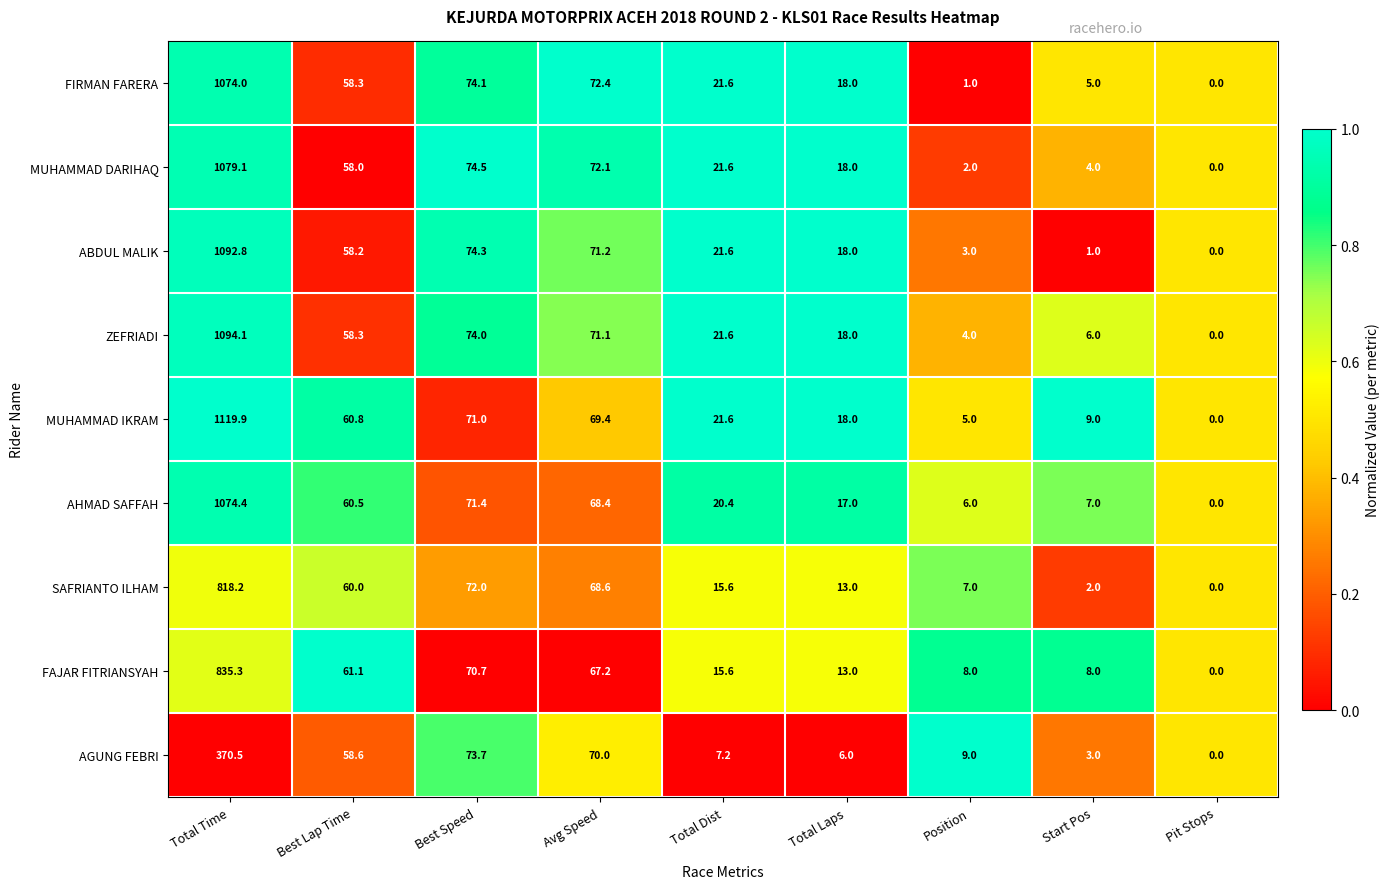

At which label does MUHAMMAD DARIHAQ reach its minimum?

Pit Stops